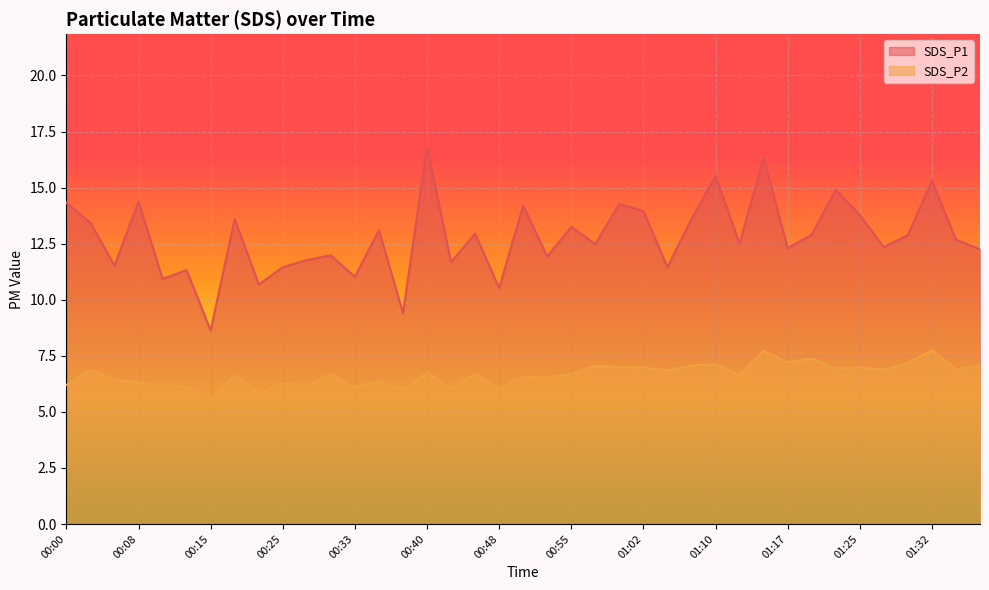

Which series changed the most between 00:43 and 01:05?

SDS_P2